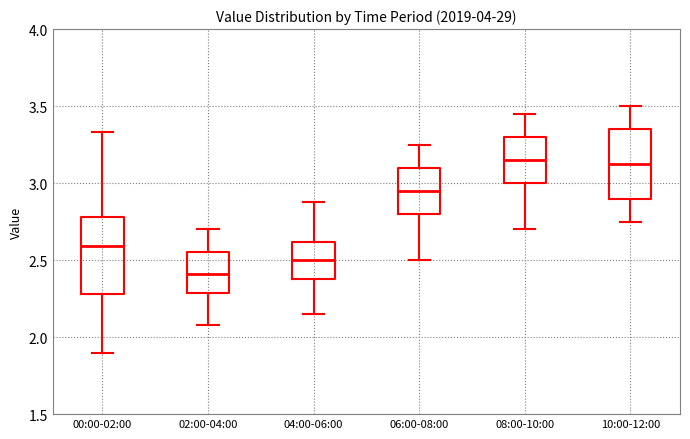

Which box's median line is the lowest?

02:00-04:00